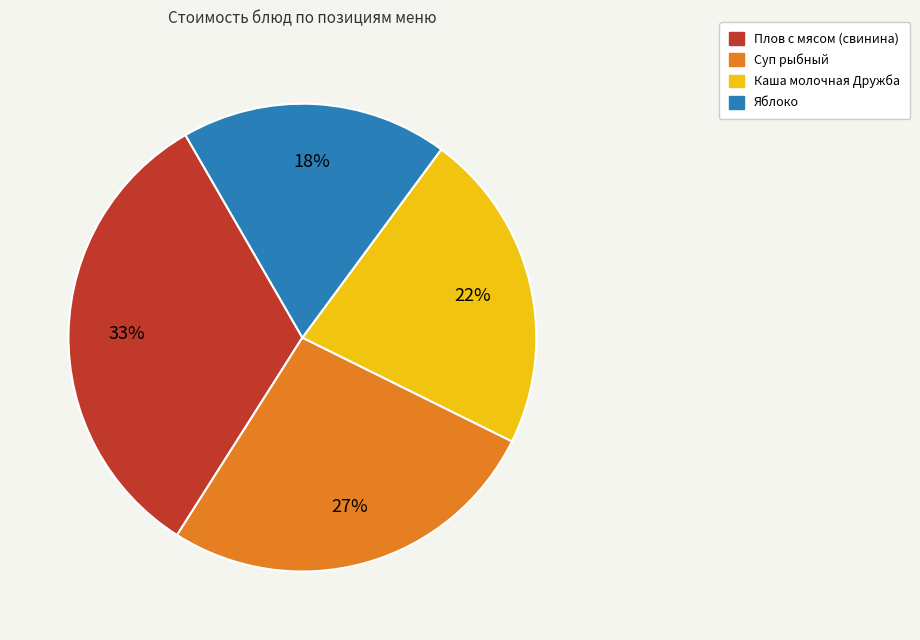

Does any single category account for the majority?

No